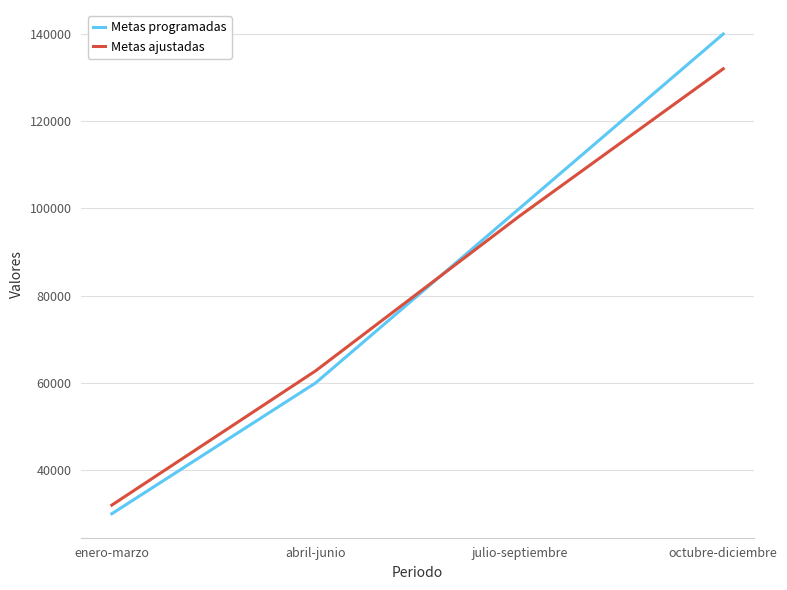

List the series in order of their overall mean, highest first.

Metas programadas, Metas ajustadas